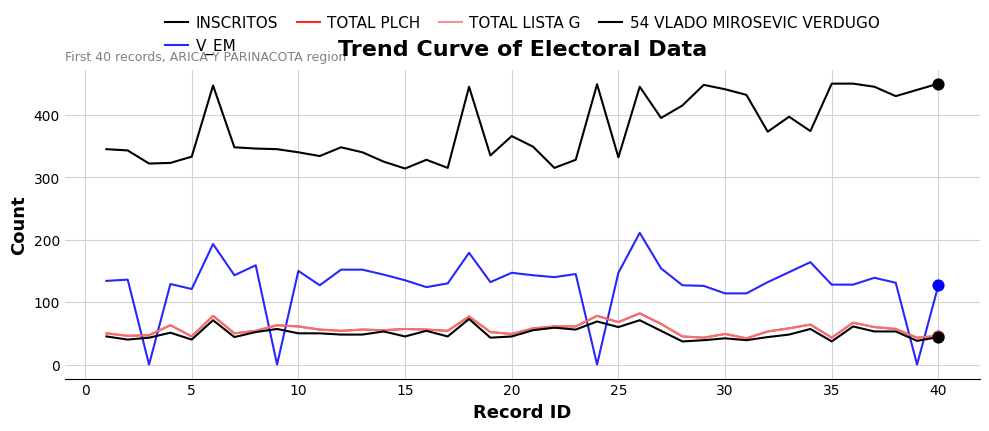

At how many categories does at least one series exceed 288?

40